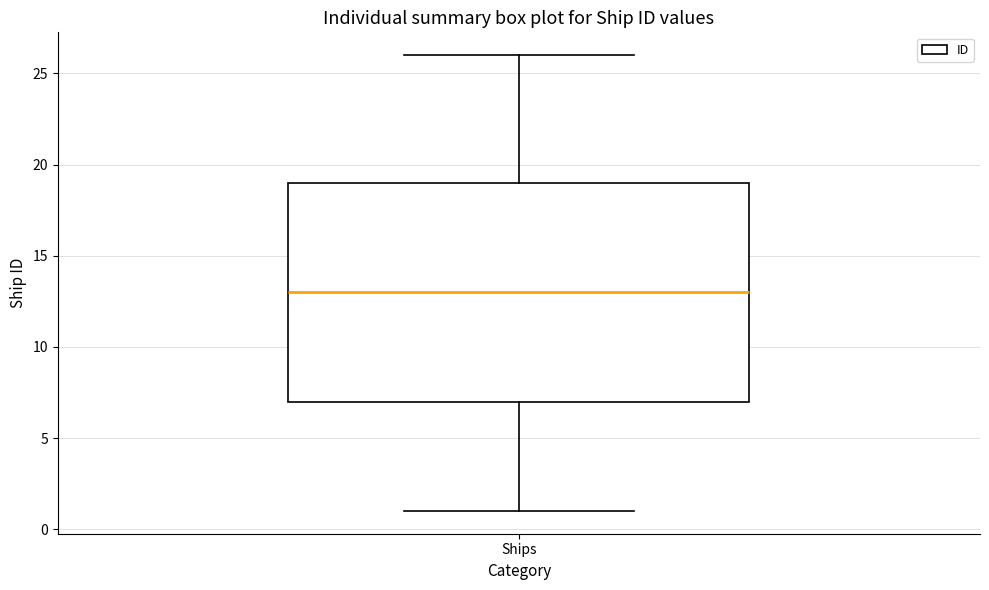

Transcribe this box plot: give where the median line is, the range the box spans, and where the two whiskers end, as read against the y-axis. The values are not printed on the chart, so give them approximately, as read against the axis.

median 13, box 7 to 19, whiskers 1 to 26